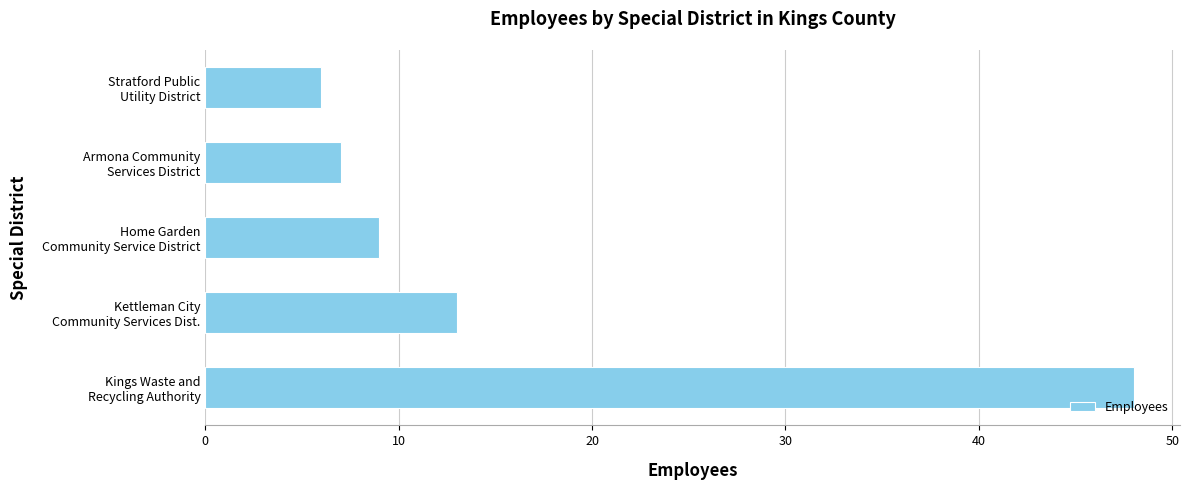

What is the average value?

17